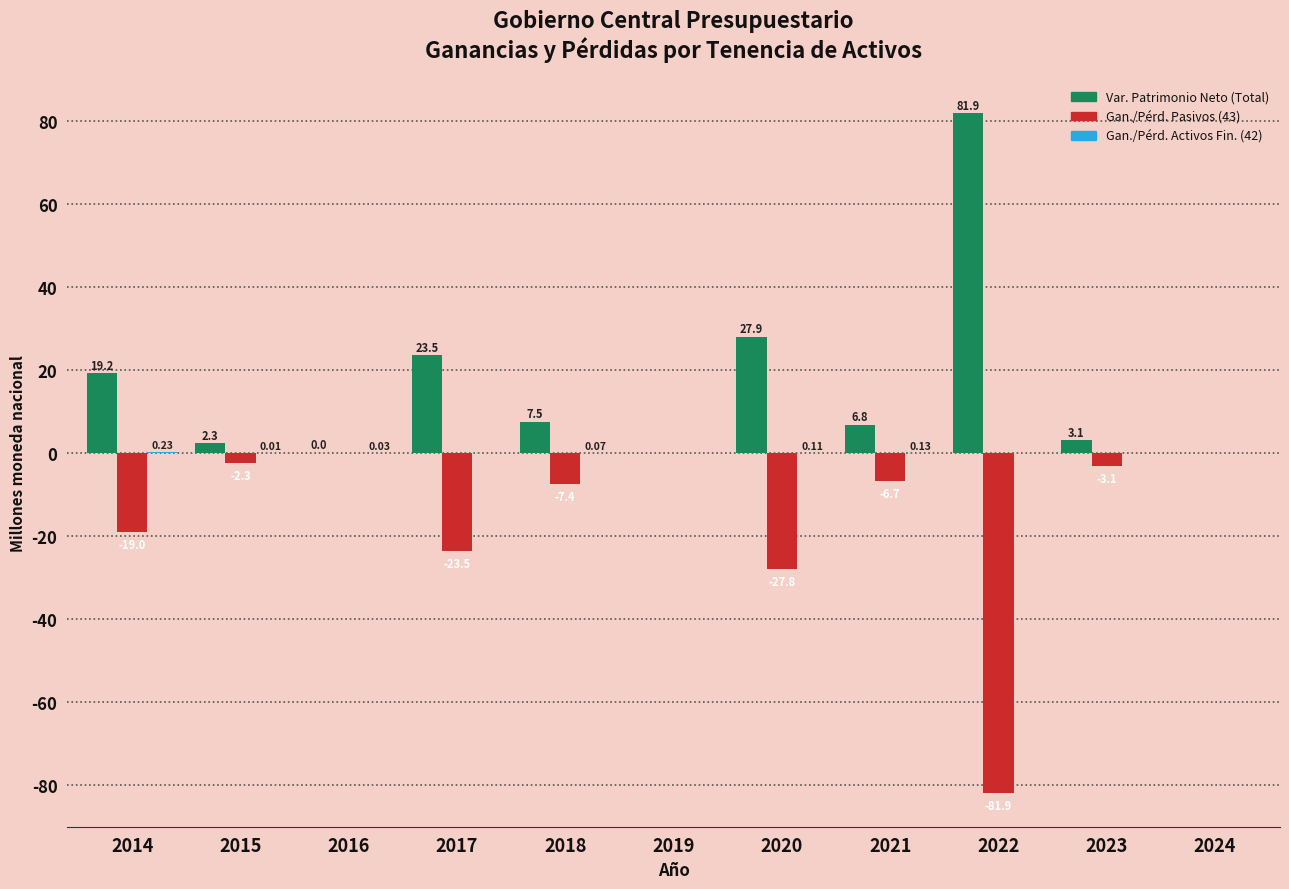

At which category is the sum across all series the highest?

2014